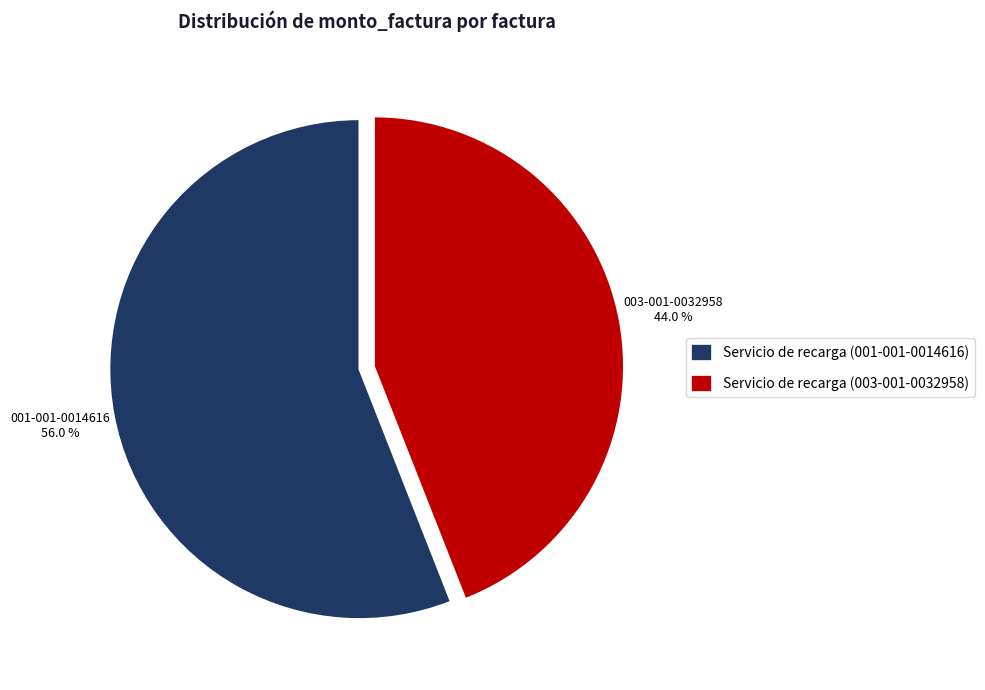

To the nearest percent, what portion does Servicio de recarga (003-001-0032958) represent?

44%